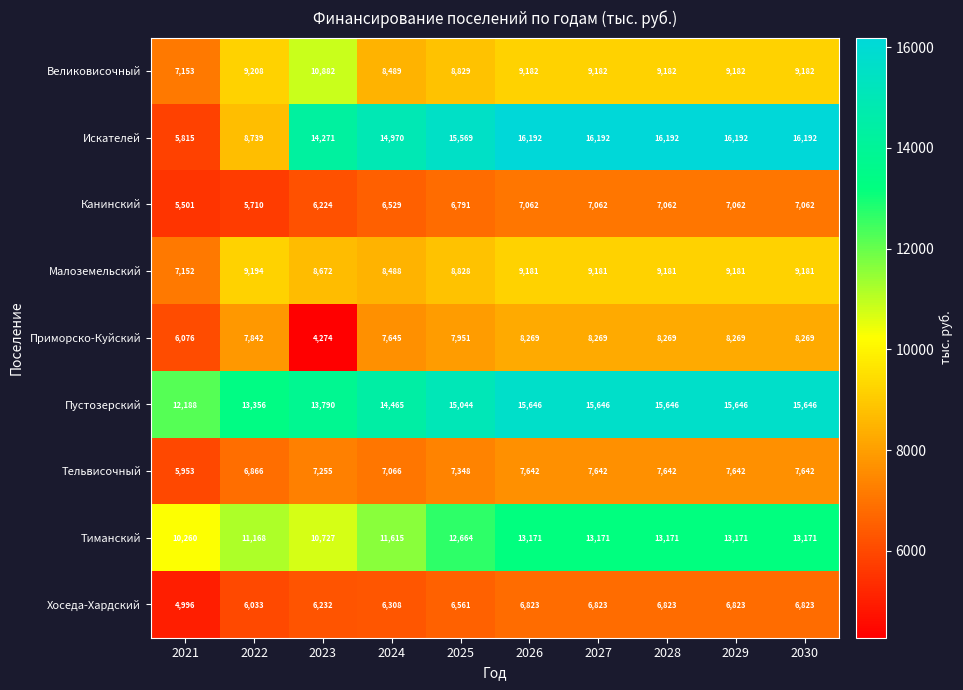

What is the total value across all series at 2030?

93168